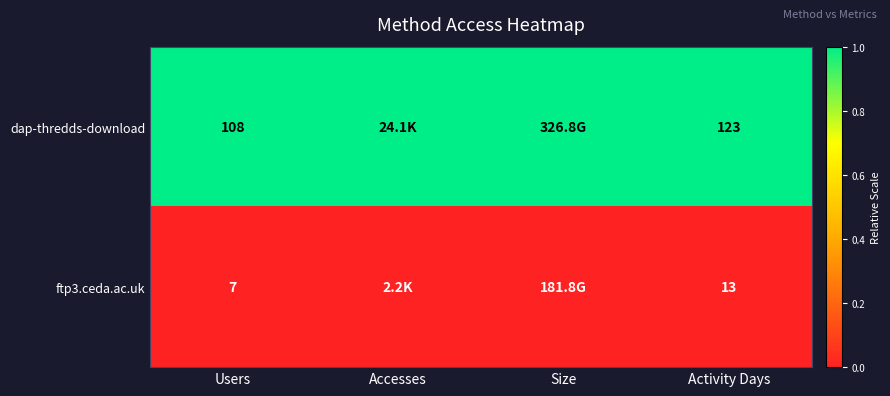

At Activity Days, list the series in order from smallest to largest.

ftp3.ceda.ac.uk, dap-thredds-download